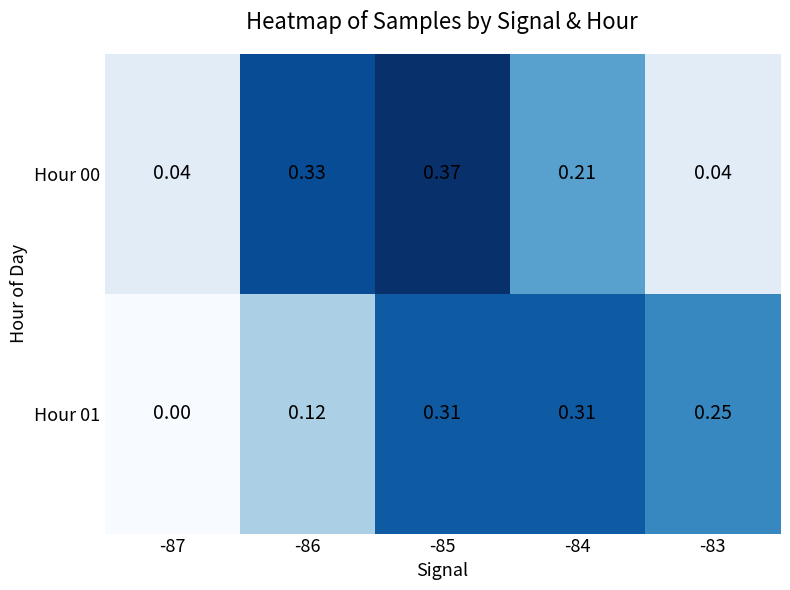

Is the value of Hour 00 at -83 greater than the value of Hour 01 at -85?

No